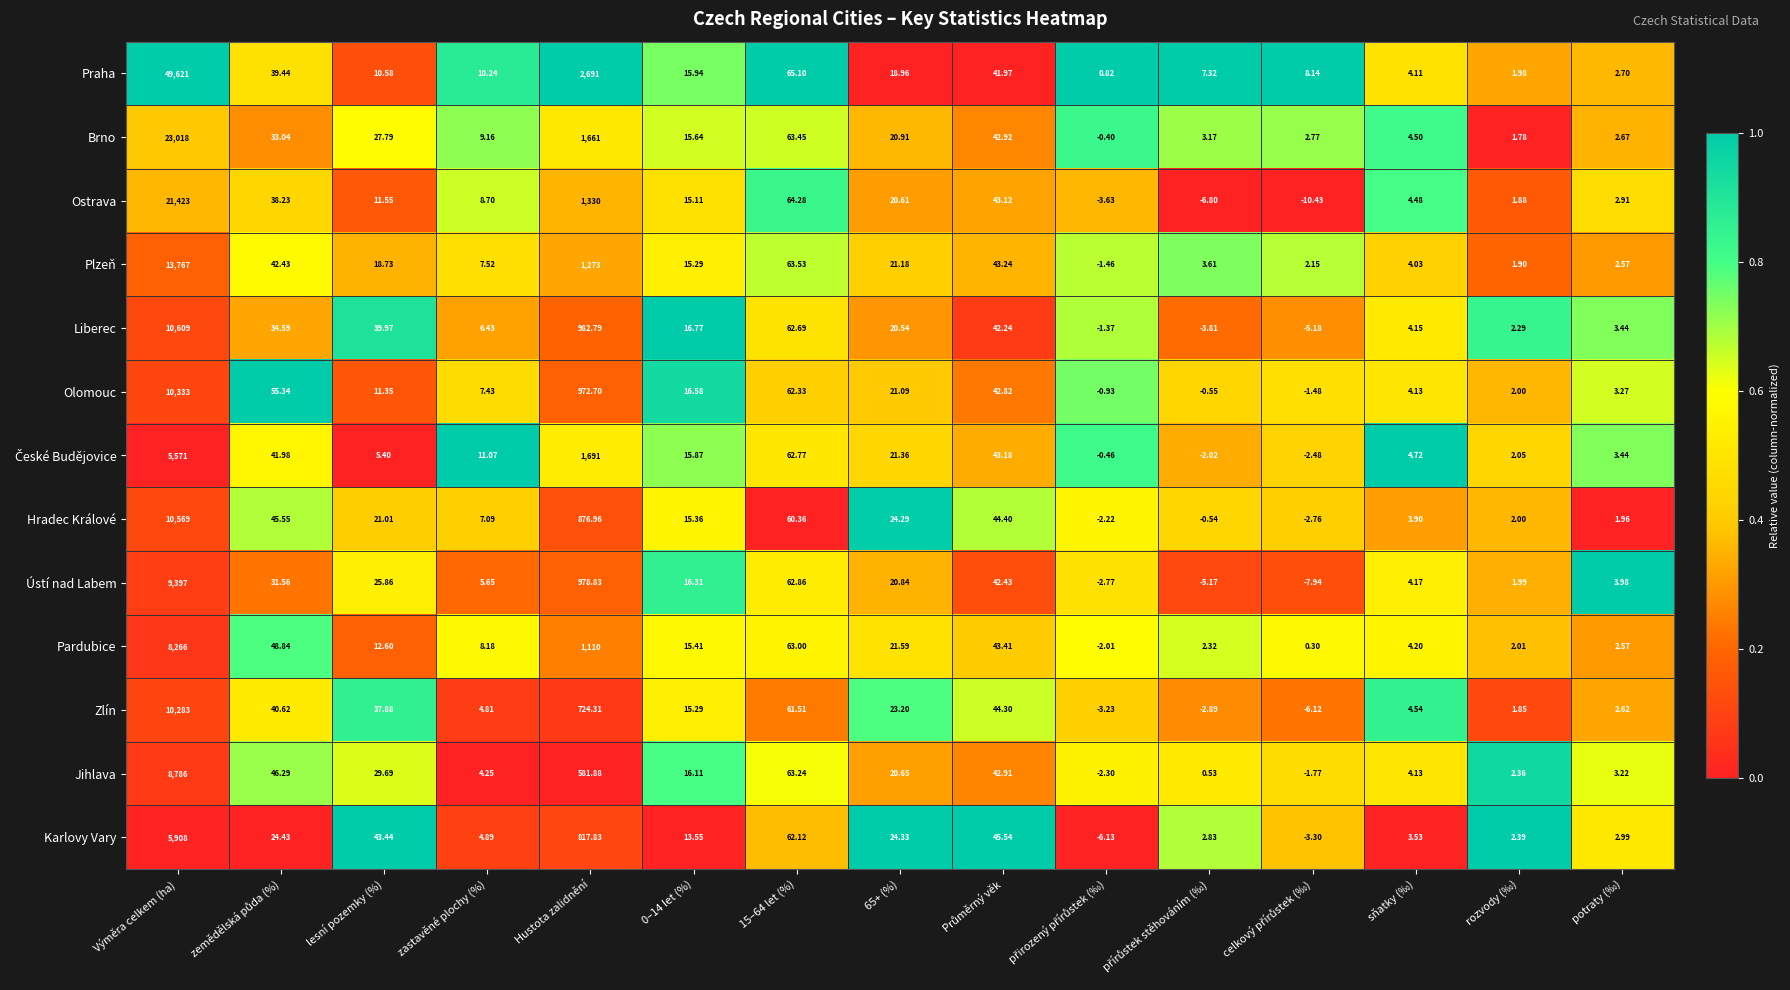

Where does the Pardubice series first go above 12?

Výměra celkem (ha)